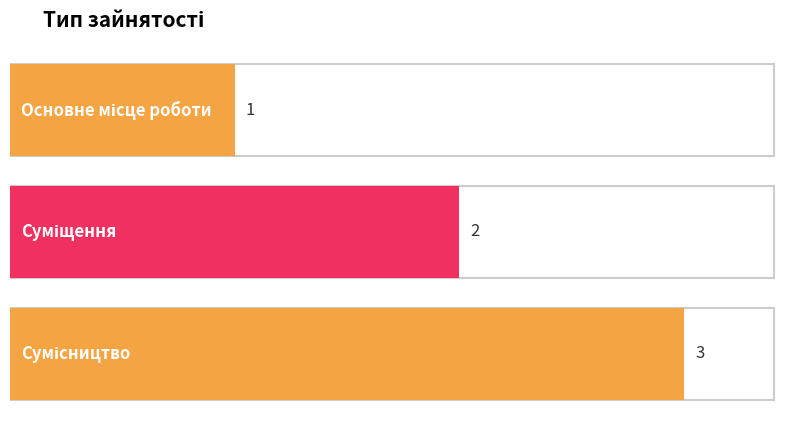

Reading left to right, list all the values displayed in this chart.

1	2	3